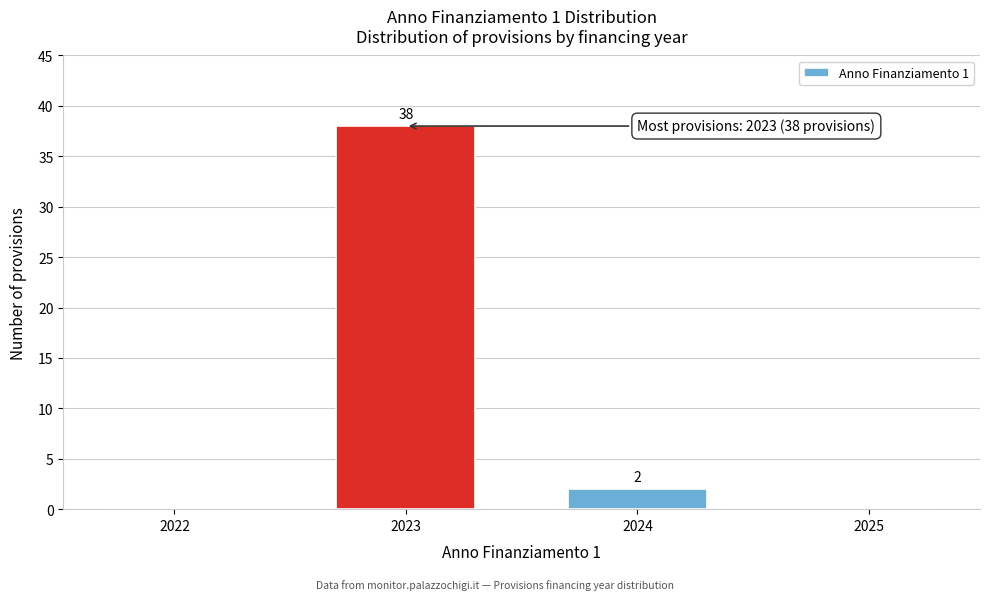

Reading left to right, extract all data points from this chart.

2022=0	2023=38	2024=2	2025=0